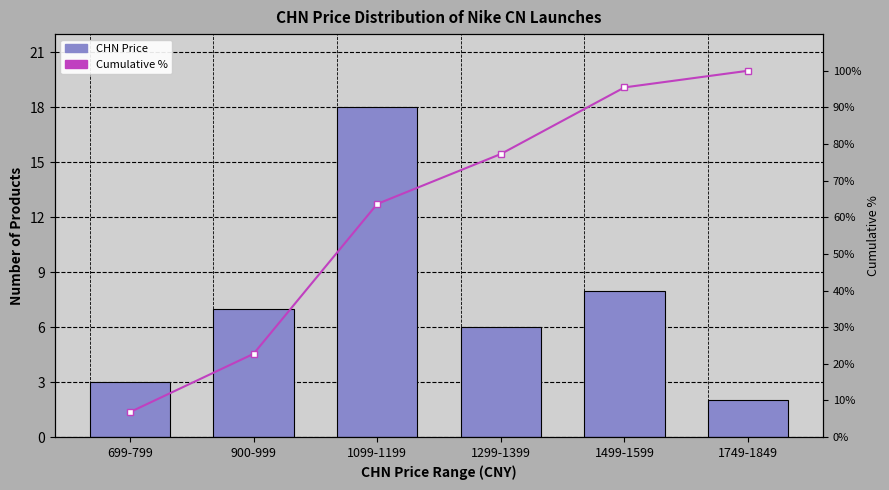

At which category is the sum across all series the highest?

1499-1599